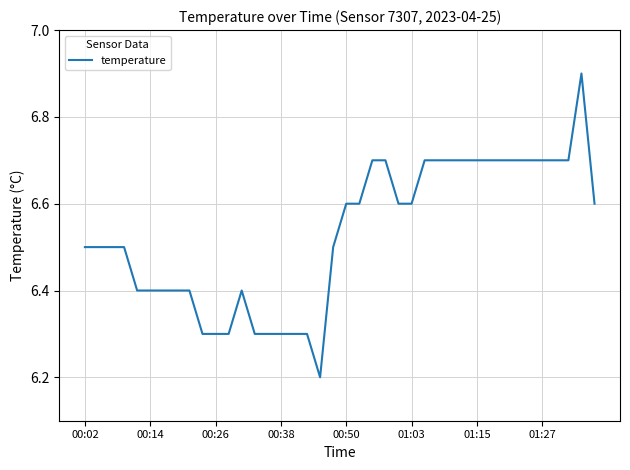

Is this an area chart (filled region under the line)?

No